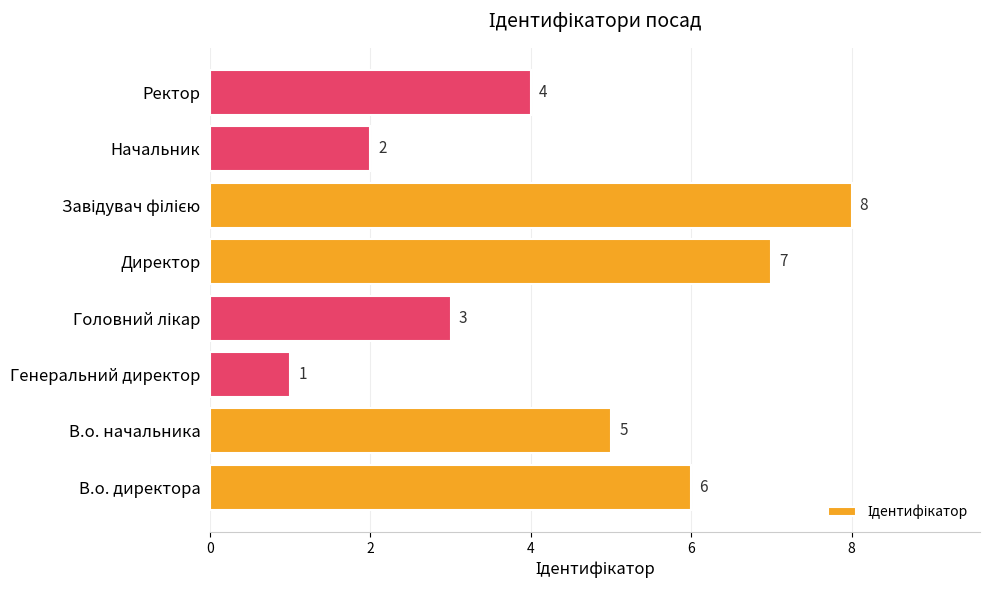

What is the greatest value displayed?

8